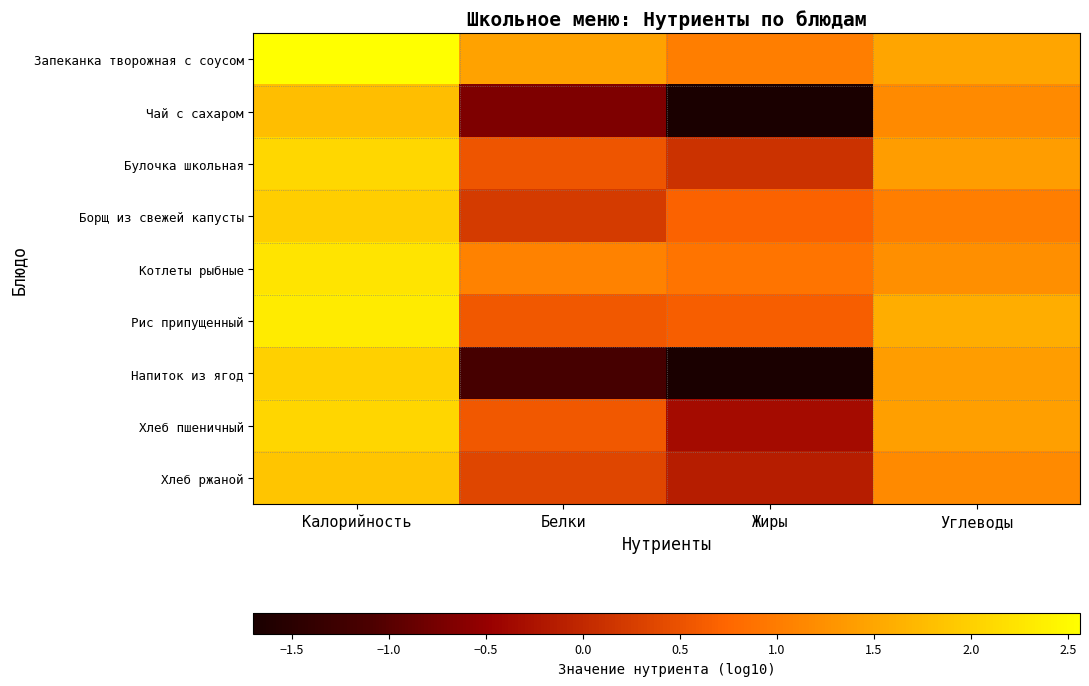

Between Углеводы and Калорийность, which is larger?

Калорийность